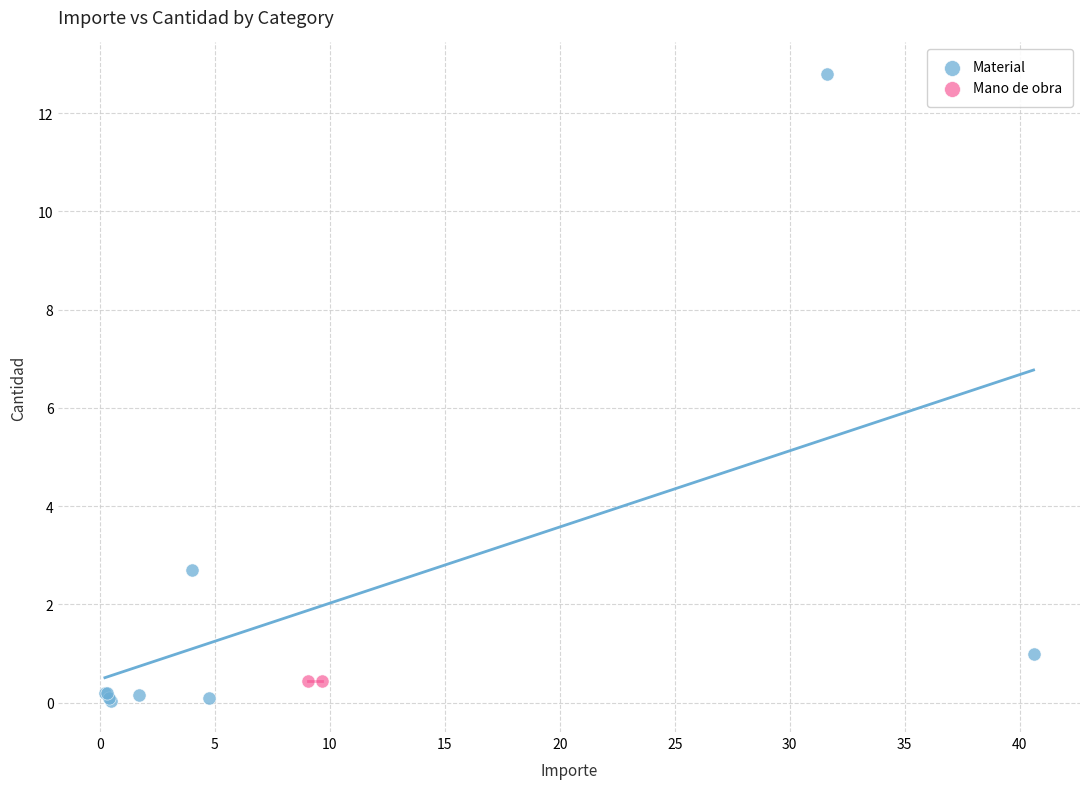

What are all the series names shown in the legend?

Material, Mano de obra